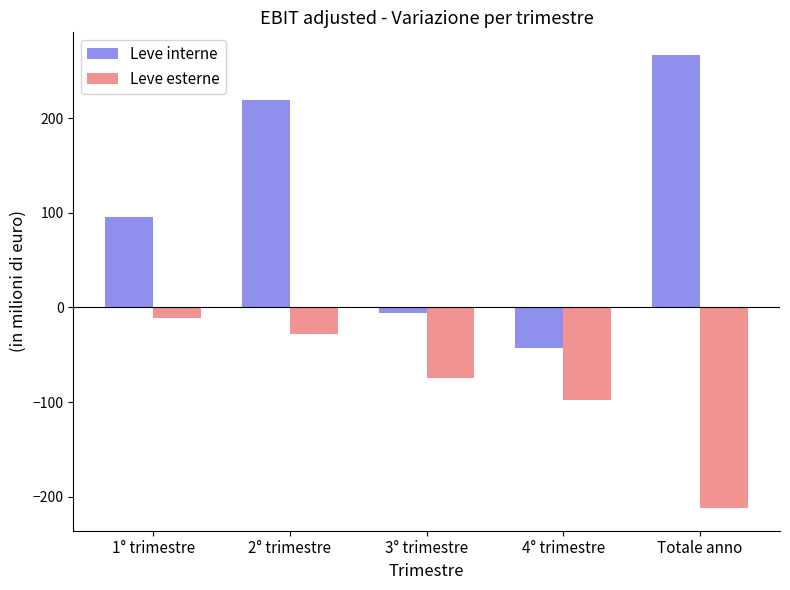

Reading left to right, extract all data points from this chart.

Leve interne: 1° trimestre=95.9	2° trimestre=219.1	3° trimestre=-5.5	4° trimestre=-42.9	Totale anno=266.6
Leve esterne: 1° trimestre=-11.1	2° trimestre=-27.6	3° trimestre=-75.0	4° trimestre=-98.2	Totale anno=-211.9